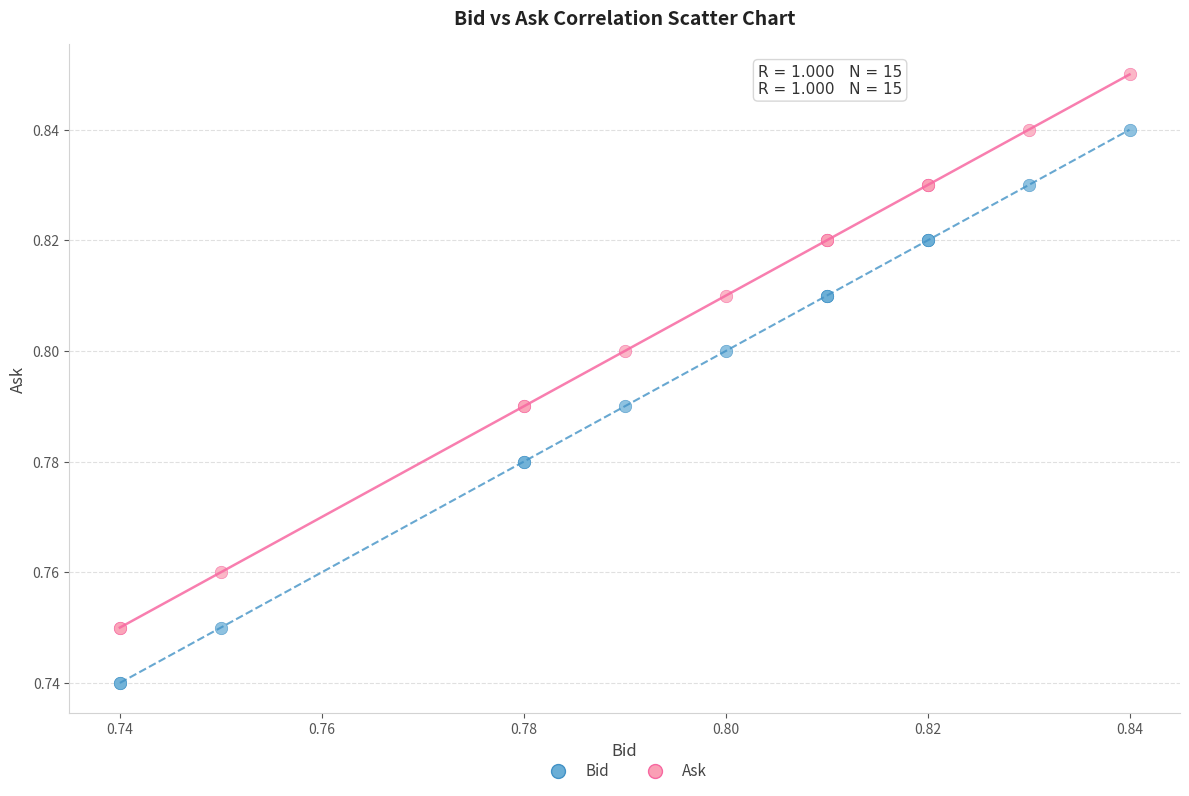

Which series reaches the minimum Y coordinate?

Bid